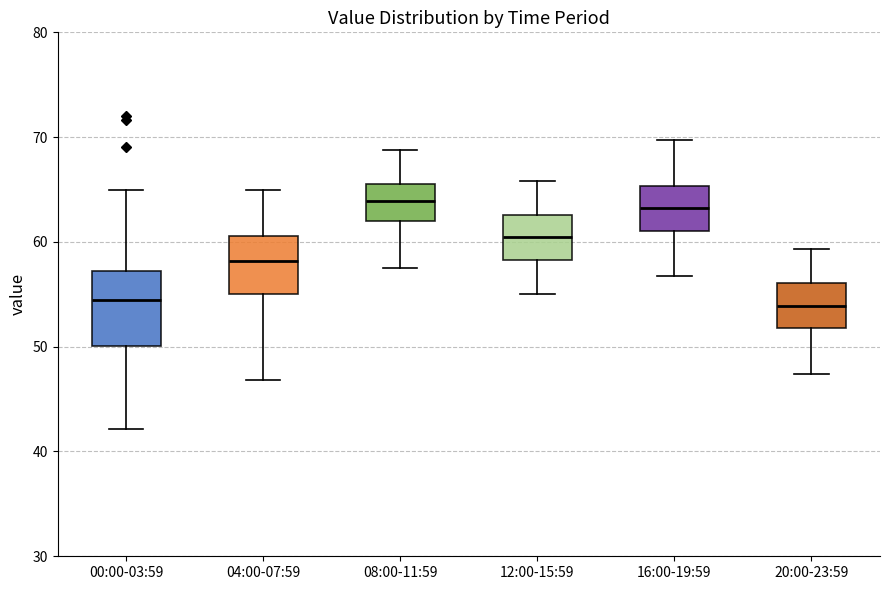

Where does the lower whisker of the box for 16:00-19:59 end on the y-axis? The values are not printed on the chart, so give them approximately, as read against the axis.

57